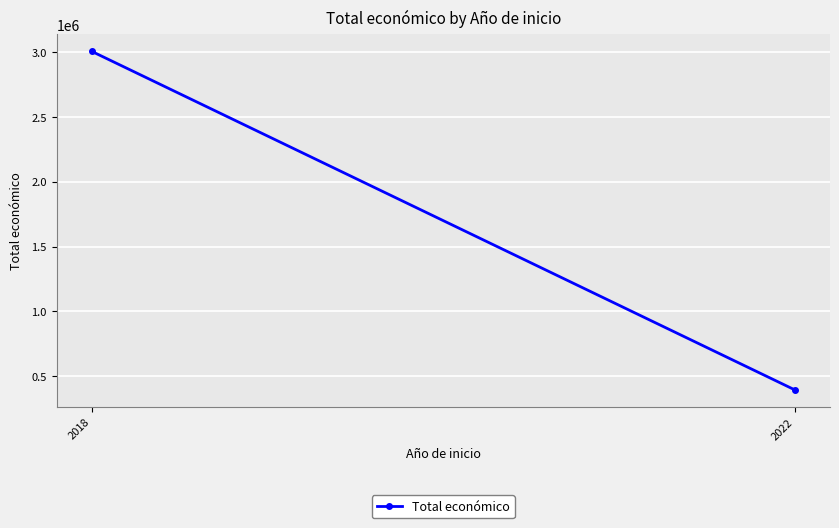

Reading left to right, what are all the values shown in this chart?

2018=3004974	2022=395340